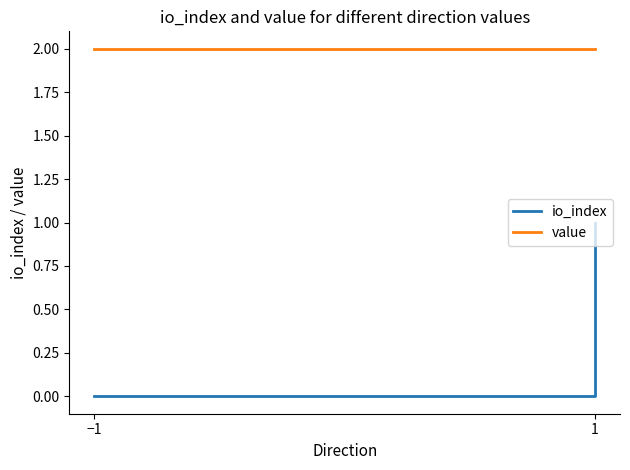

True or false: io_index and value intersect in this chart.

False